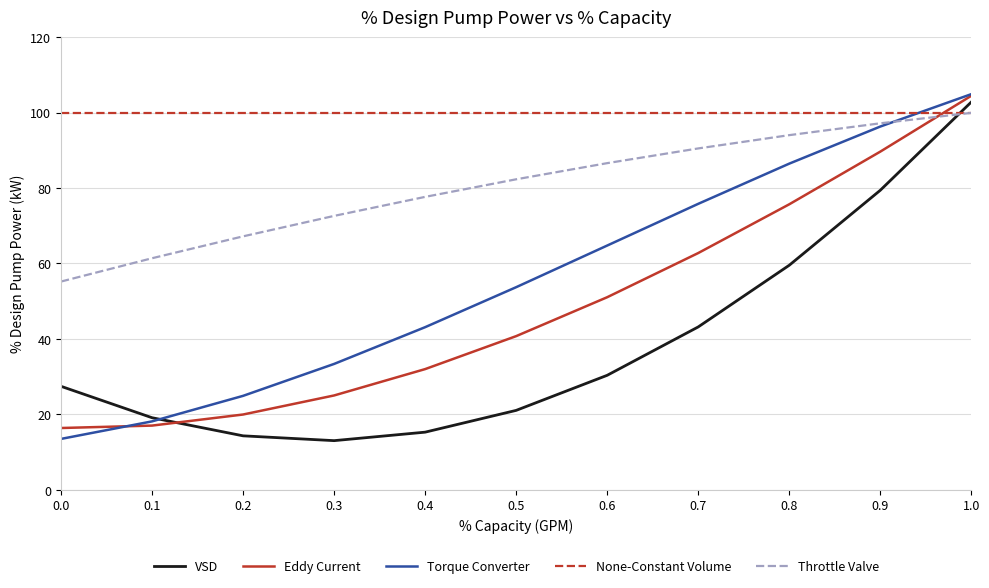

What is the total value across all series at 0.6?

332.8